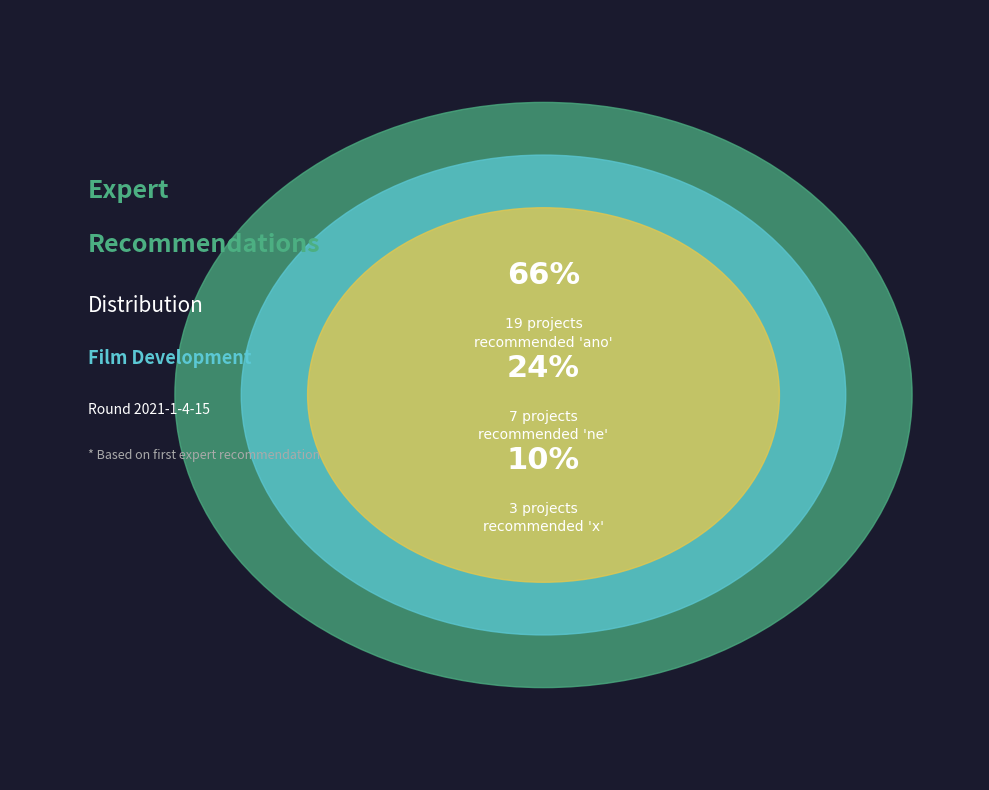

What percentage do ne and ano together represent?

89.7%